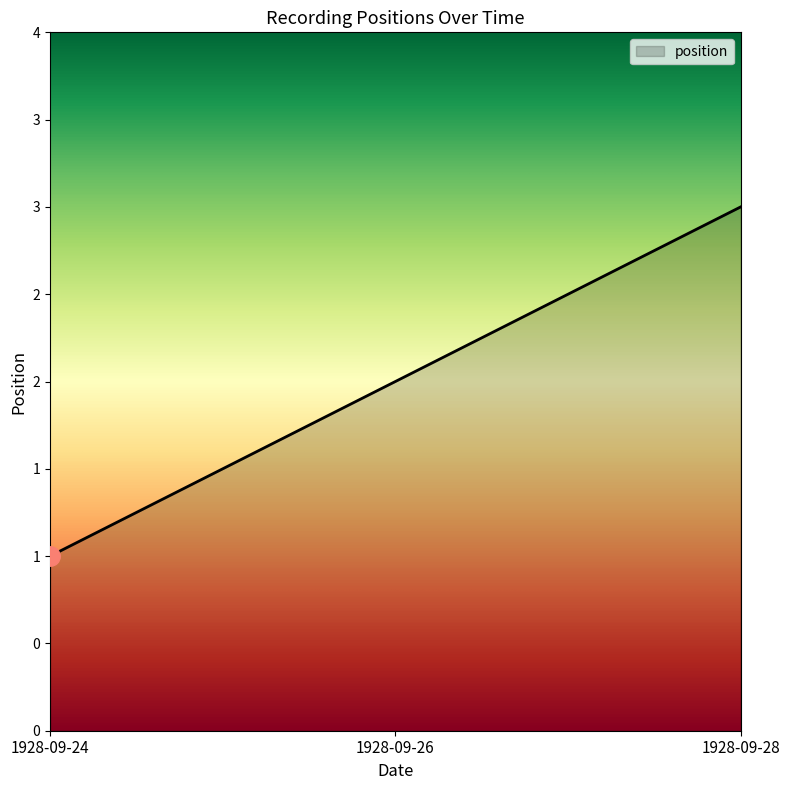

What is the difference between the maximum and second lowest values?

1